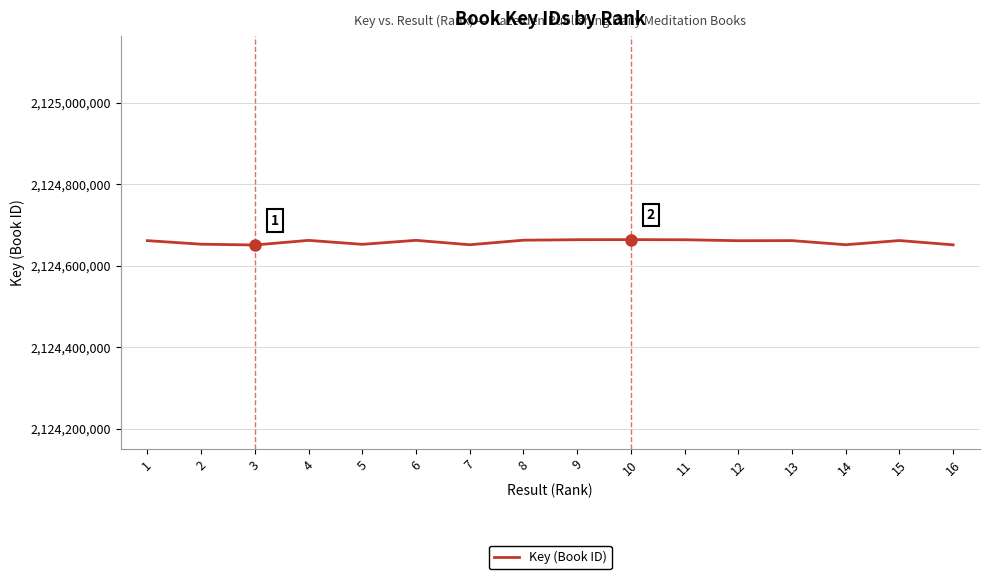

What is the difference between the maximum and second lowest values?

12764